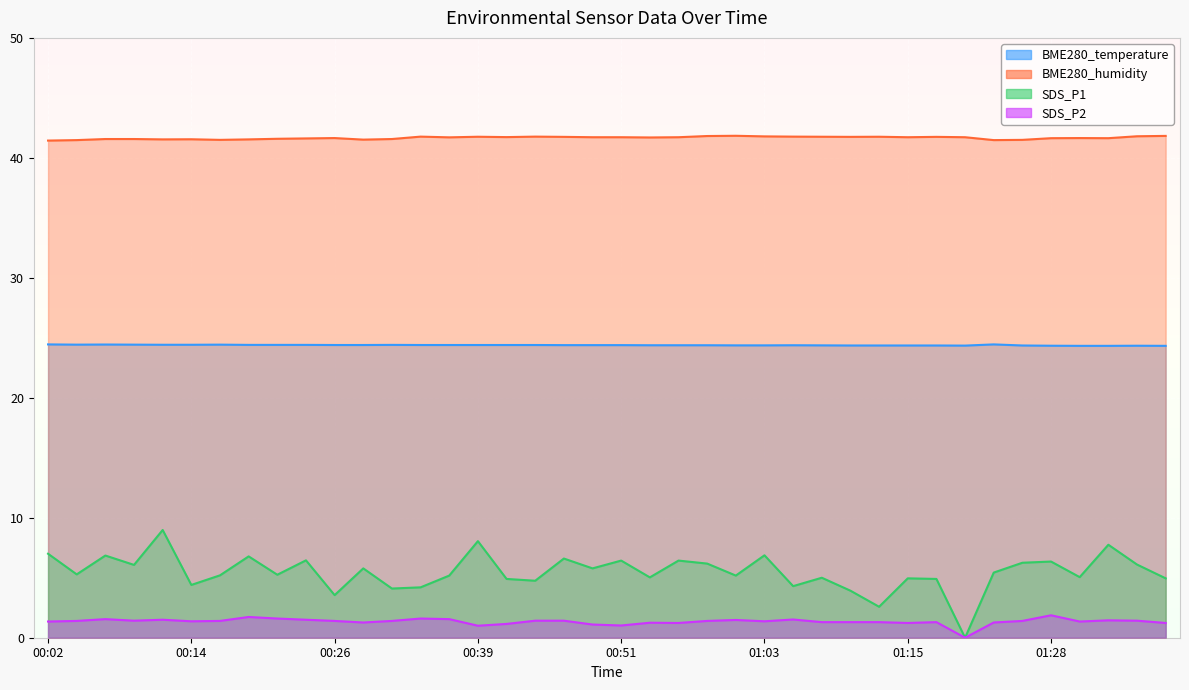

What is the difference between the highest and lowest values at 01:23?

40.2